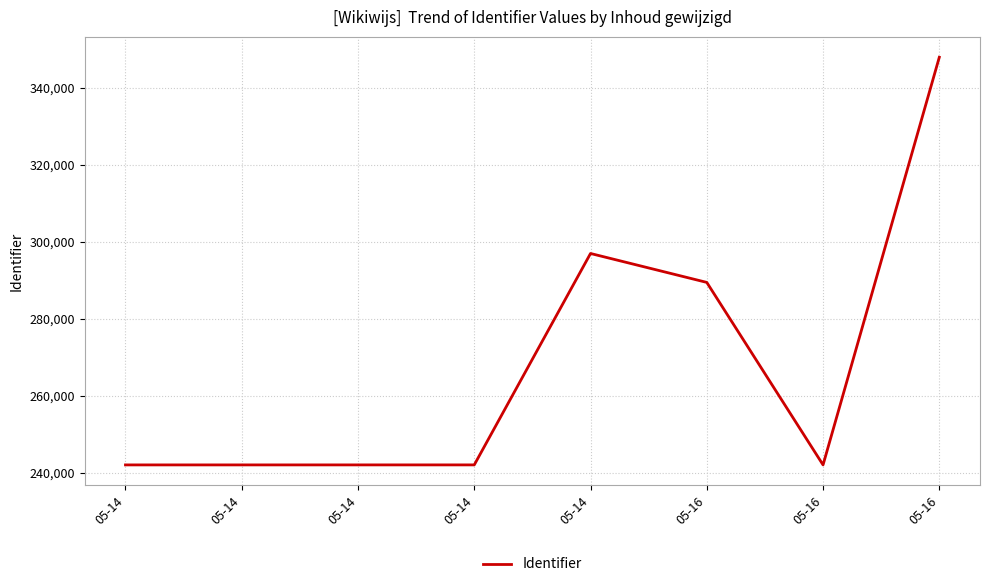

How many series are shown in this chart?

1